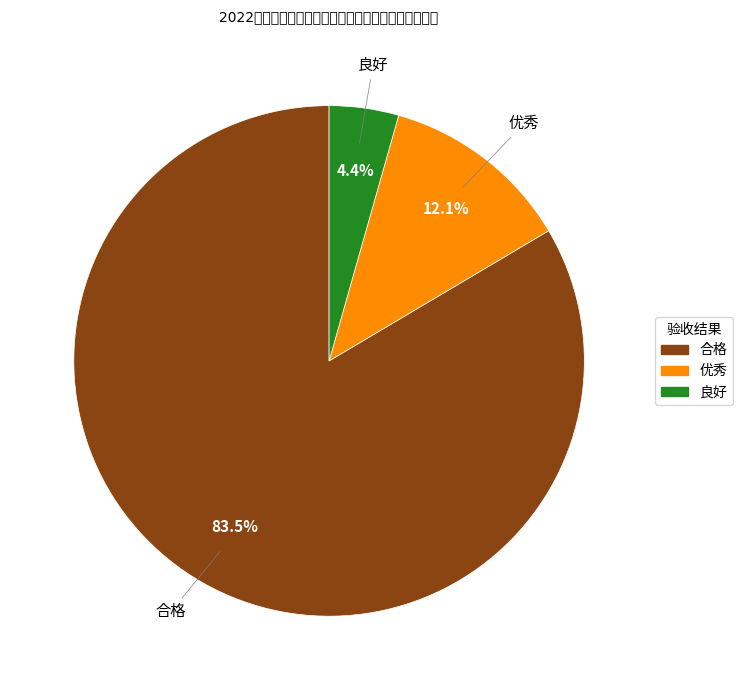

What is the total percentage of 良好 and 优秀?

16.5%